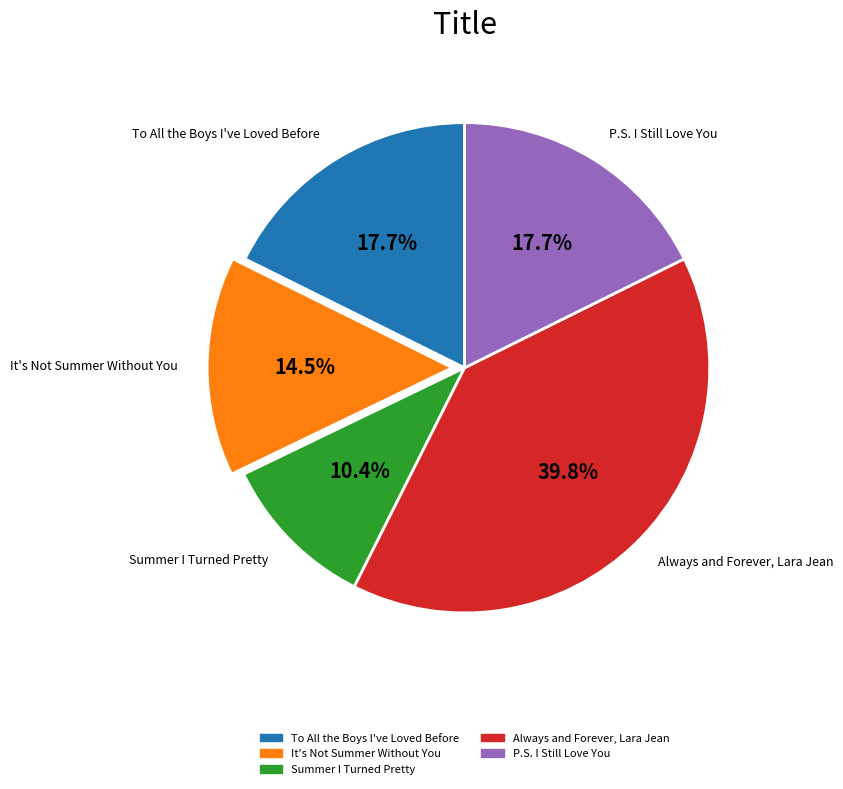

Which category has the smallest portion of the pie?

Summer I Turned Pretty